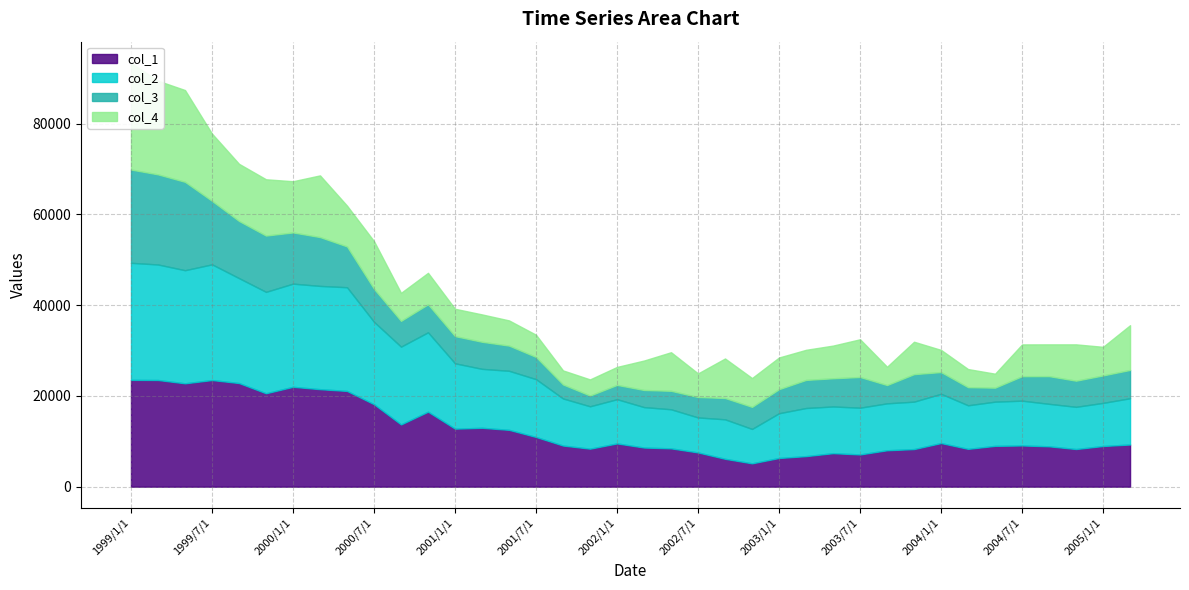

Is it true that col_4 equals 12400 at 1999/11/1?

True